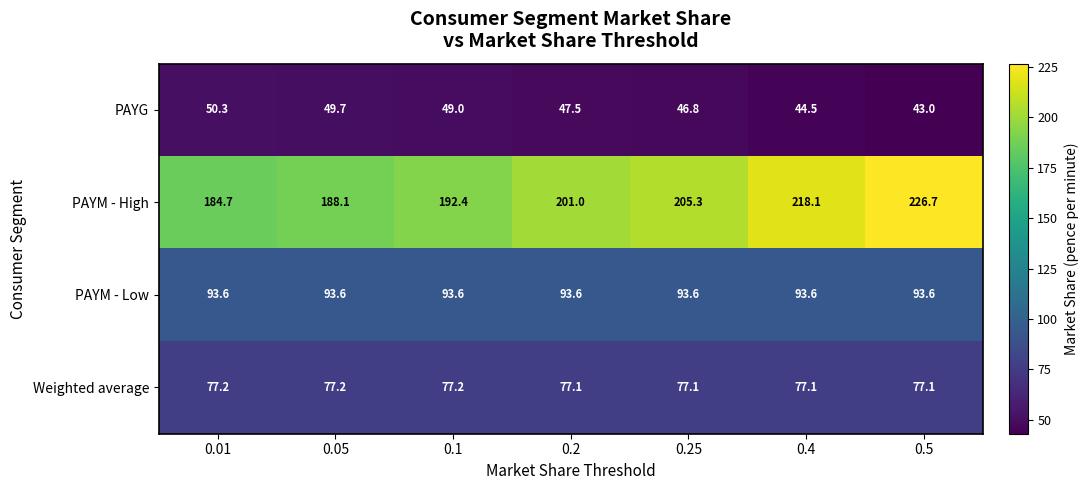

At how many categories does at least one series exceed 222?

1